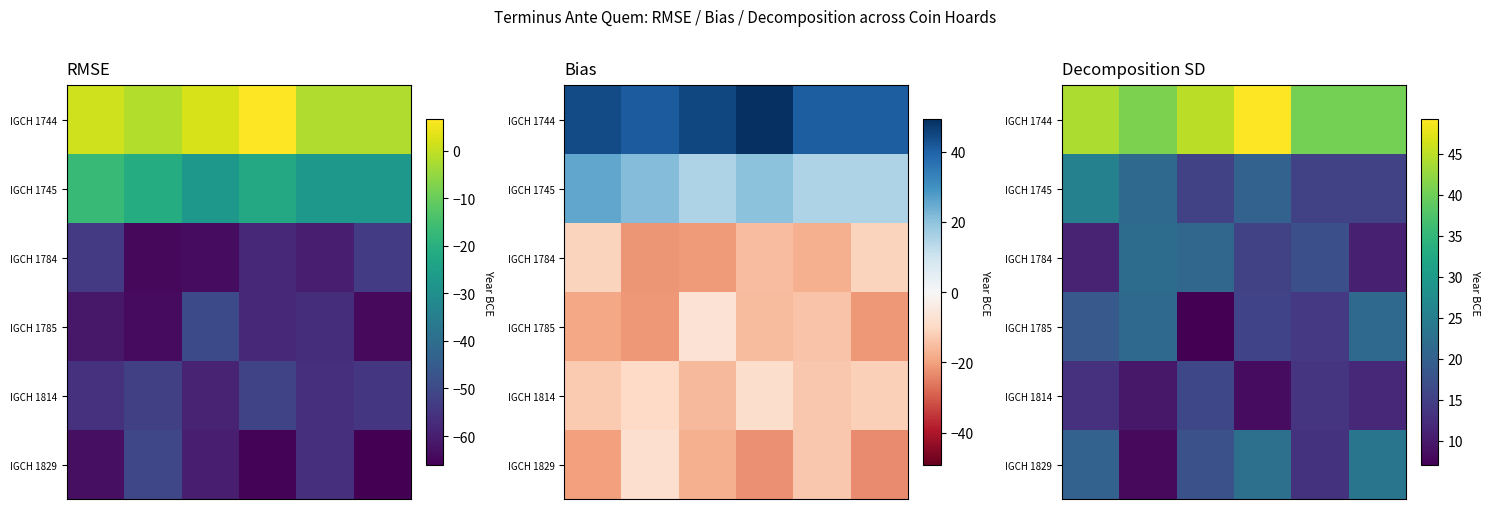

What is the spread (max minus min) of values at 3?

40.8